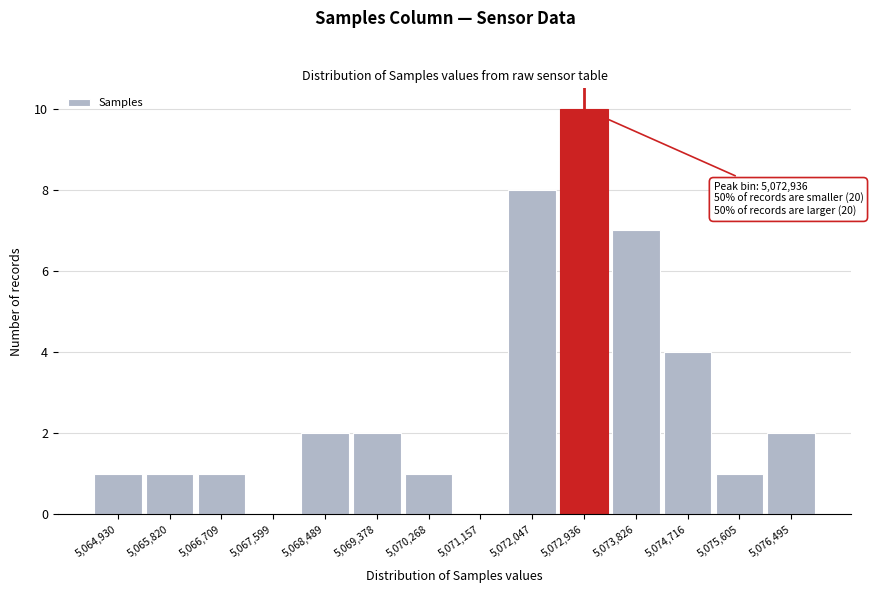

Which range on the x-axis has the tallest bar?

5072500 to 5073400